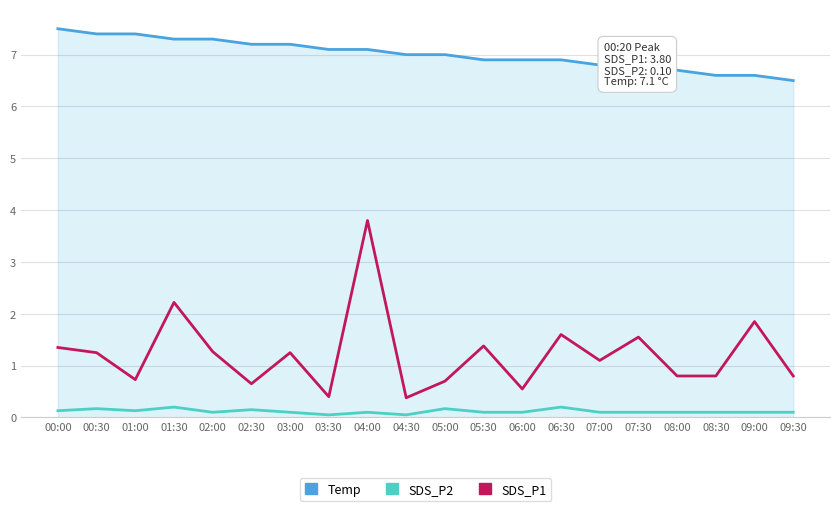

Is it true that Temp equals 7.1 at 04:00?

True